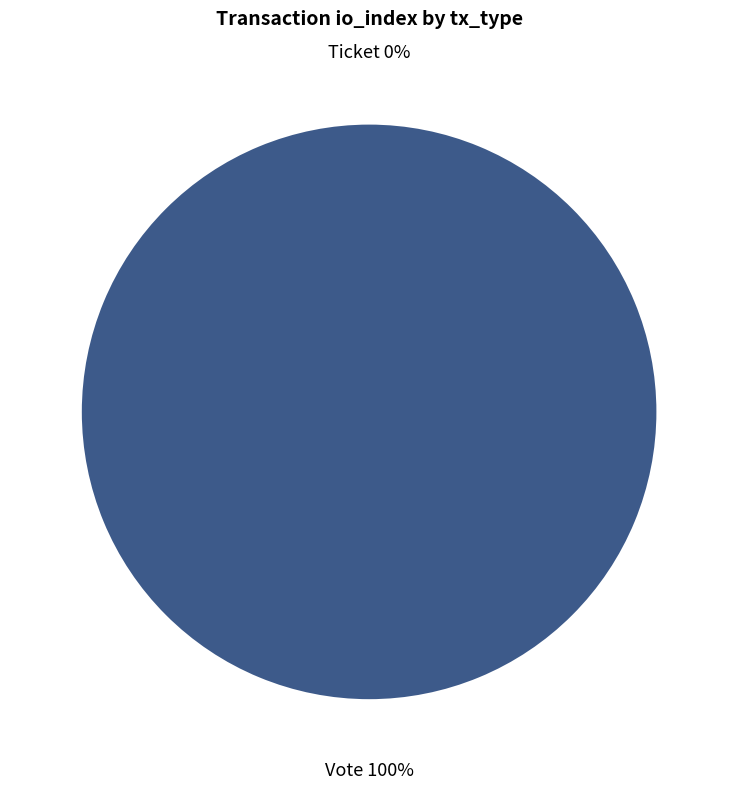

True or false: Vote accounts for 100% of the total.

True